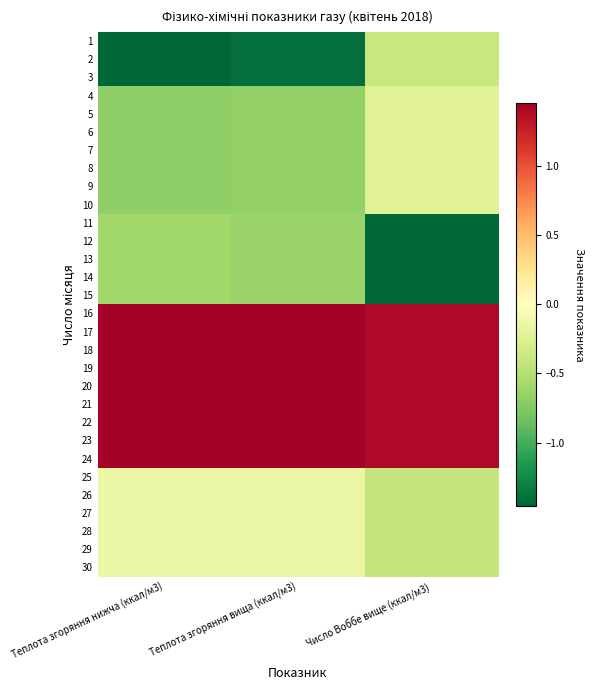

Reading left to right, transcribe all the data shown in this chart.

1: Теплота згоряння нижча (ккал/м3)=-1.5	Теплота згоряння вища (ккал/м3)=-1.4	Число Воббе вище (ккал/м3)=-0.4
2: Теплота згоряння нижча (ккал/м3)=-1.5	Теплота згоряння вища (ккал/м3)=-1.4	Число Воббе вище (ккал/м3)=-0.4
3: Теплота згоряння нижча (ккал/м3)=-1.5	Теплота згоряння вища (ккал/м3)=-1.4	Число Воббе вище (ккал/м3)=-0.4
4: Теплота згоряння нижча (ккал/м3)=-0.7	Теплота згоряння вища (ккал/м3)=-0.7	Число Воббе вище (ккал/м3)=-0.2
5: Теплота згоряння нижча (ккал/м3)=-0.7	Теплота згоряння вища (ккал/м3)=-0.7	Число Воббе вище (ккал/м3)=-0.2
6: Теплота згоряння нижча (ккал/м3)=-0.7	Теплота згоряння вища (ккал/м3)=-0.7	Число Воббе вище (ккал/м3)=-0.2
7: Теплота згоряння нижча (ккал/м3)=-0.7	Теплота згоряння вища (ккал/м3)=-0.7	Число Воббе вище (ккал/м3)=-0.2
8: Теплота згоряння нижча (ккал/м3)=-0.7	Теплота згоряння вища (ккал/м3)=-0.7	Число Воббе вище (ккал/м3)=-0.2
9: Теплота згоряння нижча (ккал/м3)=-0.7	Теплота згоряння вища (ккал/м3)=-0.7	Число Воббе вище (ккал/м3)=-0.2
10: Теплота згоряння нижча (ккал/м3)=-0.7	Теплота згоряння вища (ккал/м3)=-0.7	Число Воббе вище (ккал/м3)=-0.2
11: Теплота згоряння нижча (ккал/м3)=-0.6	Теплота згоряння вища (ккал/м3)=-0.6	Число Воббе вище (ккал/м3)=-1.5
12: Теплота згоряння нижча (ккал/м3)=-0.6	Теплота згоряння вища (ккал/м3)=-0.6	Число Воббе вище (ккал/м3)=-1.5
13: Теплота згоряння нижча (ккал/м3)=-0.6	Теплота згоряння вища (ккал/м3)=-0.6	Число Воббе вище (ккал/м3)=-1.5
14: Теплота згоряння нижча (ккал/м3)=-0.6	Теплота згоряння вища (ккал/м3)=-0.6	Число Воббе вище (ккал/м3)=-1.5
15: Теплота згоряння нижча (ккал/м3)=-0.6	Теплота згоряння вища (ккал/м3)=-0.6	Число Воббе вище (ккал/м3)=-1.5
16: Теплота згоряння нижча (ккал/м3)=1.4	Теплота згоряння вища (ккал/м3)=1.4	Число Воббе вище (ккал/м3)=1.4
17: Теплота згоряння нижча (ккал/м3)=1.4	Теплота згоряння вища (ккал/м3)=1.4	Число Воббе вище (ккал/м3)=1.4
18: Теплота згоряння нижча (ккал/м3)=1.4	Теплота згоряння вища (ккал/м3)=1.4	Число Воббе вище (ккал/м3)=1.4
19: Теплота згоряння нижча (ккал/м3)=1.4	Теплота згоряння вища (ккал/м3)=1.4	Число Воббе вище (ккал/м3)=1.4
20: Теплота згоряння нижча (ккал/м3)=1.4	Теплота згоряння вища (ккал/м3)=1.4	Число Воббе вище (ккал/м3)=1.4
21: Теплота згоряння нижча (ккал/м3)=1.4	Теплота згоряння вища (ккал/м3)=1.4	Число Воббе вище (ккал/м3)=1.4
22: Теплота згоряння нижча (ккал/м3)=1.4	Теплота згоряння вища (ккал/м3)=1.4	Число Воббе вище (ккал/м3)=1.4
23: Теплота згоряння нижча (ккал/м3)=1.4	Теплота згоряння вища (ккал/м3)=1.4	Число Воббе вище (ккал/м3)=1.4
24: Теплота згоряння нижча (ккал/м3)=1.4	Теплота згоряння вища (ккал/м3)=1.4	Число Воббе вище (ккал/м3)=1.4
25: Теплота згоряння нижча (ккал/м3)=-0.1	Теплота згоряння вища (ккал/м3)=-0.1	Число Воббе вище (ккал/м3)=-0.4
26: Теплота згоряння нижча (ккал/м3)=-0.1	Теплота згоряння вища (ккал/м3)=-0.1	Число Воббе вище (ккал/м3)=-0.4
27: Теплота згоряння нижча (ккал/м3)=-0.1	Теплота згоряння вища (ккал/м3)=-0.1	Число Воббе вище (ккал/м3)=-0.4
28: Теплота згоряння нижча (ккал/м3)=-0.1	Теплота згоряння вища (ккал/м3)=-0.1	Число Воббе вище (ккал/м3)=-0.4
29: Теплота згоряння нижча (ккал/м3)=-0.1	Теплота згоряння вища (ккал/м3)=-0.1	Число Воббе вище (ккал/м3)=-0.4
30: Теплота згоряння нижча (ккал/м3)=-0.1	Теплота згоряння вища (ккал/м3)=-0.1	Число Воббе вище (ккал/м3)=-0.4